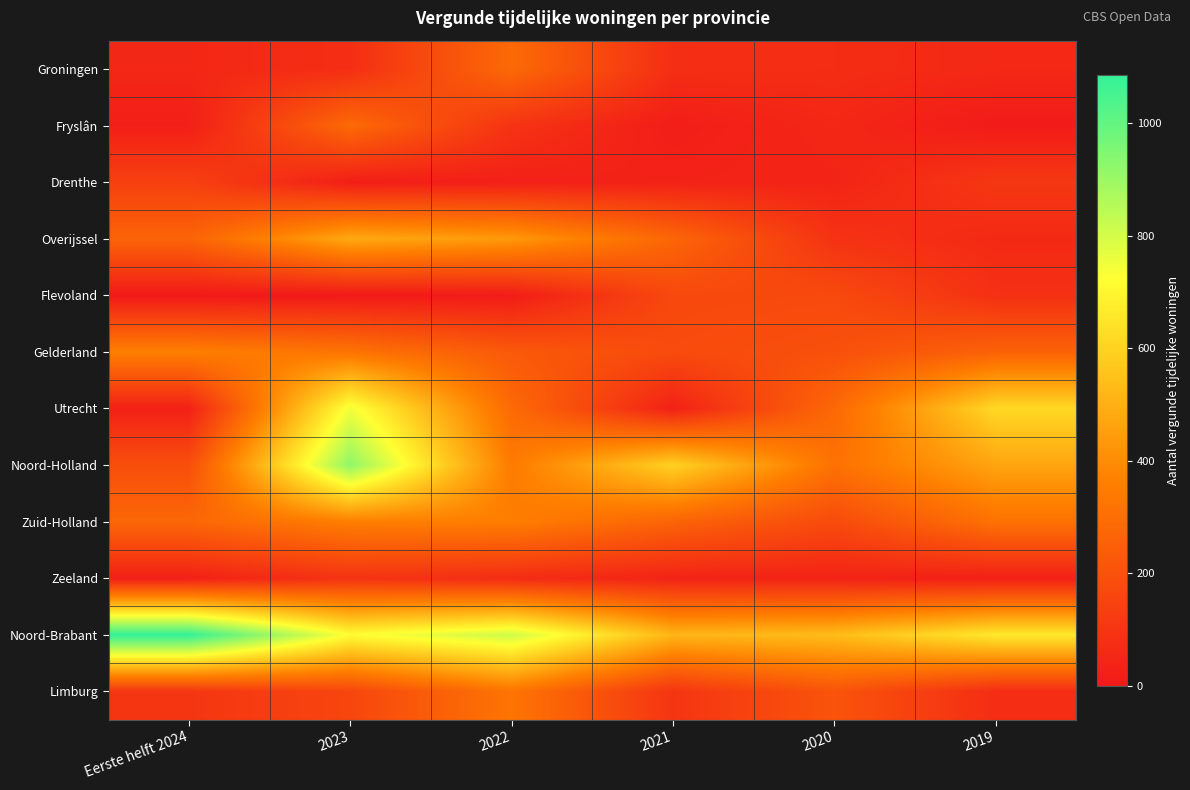

What is the maximum value shown in the chart?

1086